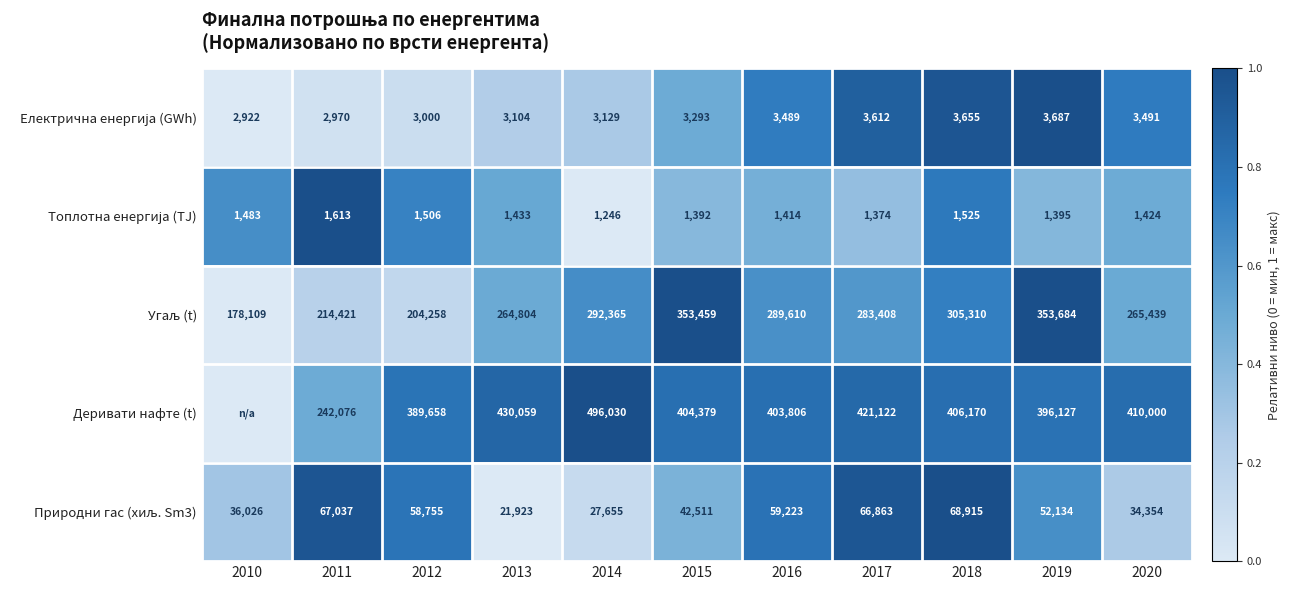

What is the difference between the highest and lowest values at 2015?

402987